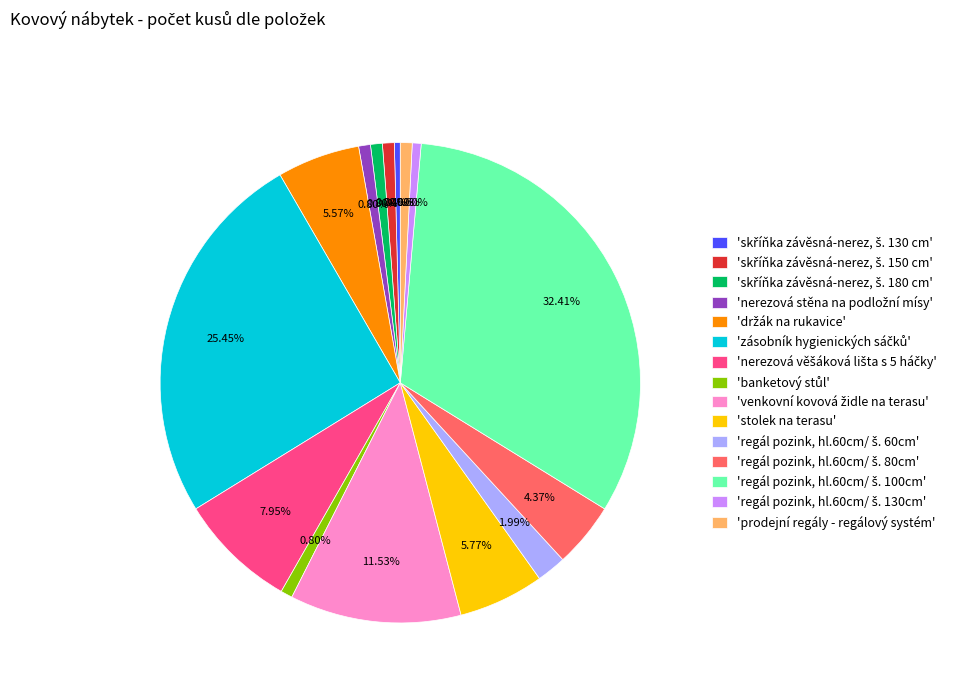

How many segments does this pie chart have?

15